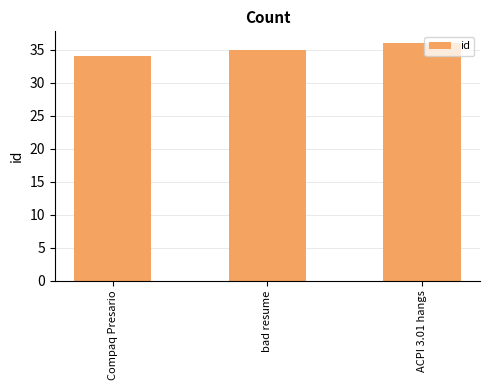

What is the ratio of the value at Compaq Presario to the value at ACPI 3.01 hangs?

0.9